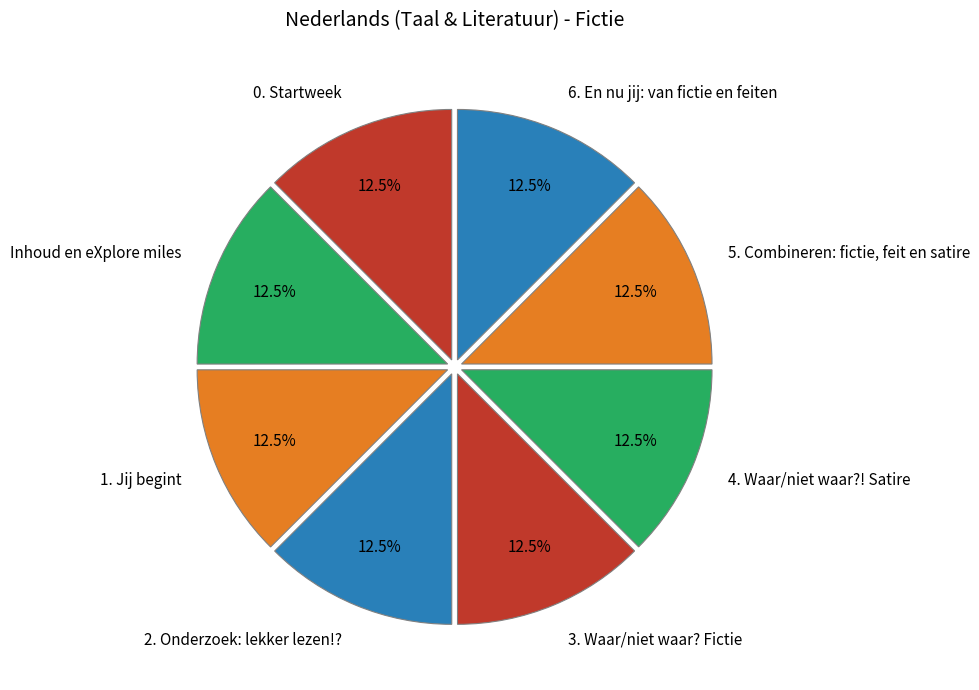

What percentage is NOT represented by 4. Waar/niet waar?! Satire?

87.5%